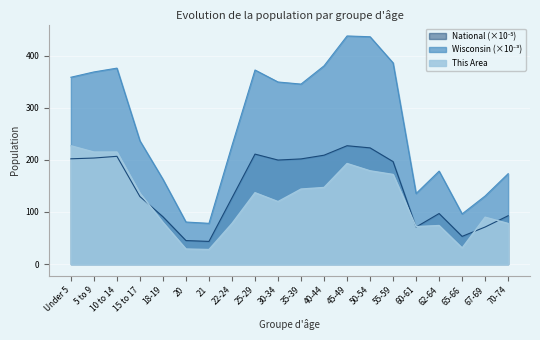

Reading left to right, transcribe all the data shown in this chart.

This Area: Under 5=227.0	5 to 9=215.0	10 to 14=215.0	15 to 17=136.0	18-19=80.0	20=29.0	21=28.0	22-24=78.0	25-29=137.0	30-34=120.0	35-39=144.0	40-44=147.0	45-49=193.0	50-54=179.0	55-59=172.0	60-61=72.0	62-64=74.0	65-66=31.0	67-69=90.0	70-74=78.0
Wisconsin: Under 5=358.4	5 to 9=368.6	10 to 14=375.9	15 to 17=236.5	18-19=162.7	20=80.8	21=78.2	22-24=227.6	25-29=372.3	30-34=349.3	35-39=345.3	40-44=380.3	45-49=437.6	50-54=436.1	55-59=386.0	60-61=135.4	62-64=178.4	65-66=96.3	67-69=130.7	70-74=173.5
National: Under 5=202.0	5 to 9=203.5	10 to 14=206.8	15 to 17=129.5	18-19=90.9	20=45.2	21=43.5	22-24=127.1	25-29=211.0	30-34=199.6	35-39=201.8	40-44=208.9	45-49=227.1	50-54=223.0	55-59=196.6	60-61=71.1	62-64=97.0	65-66=53.2	67-69=71.2	70-74=92.8